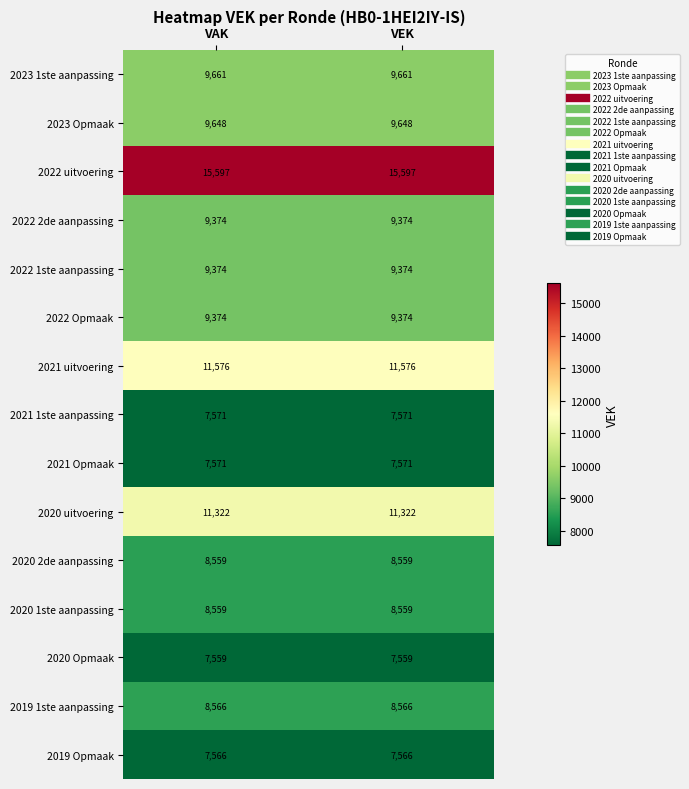

The 2021 1ste aanpassing series shows 4092 at VEK. True or false?

False